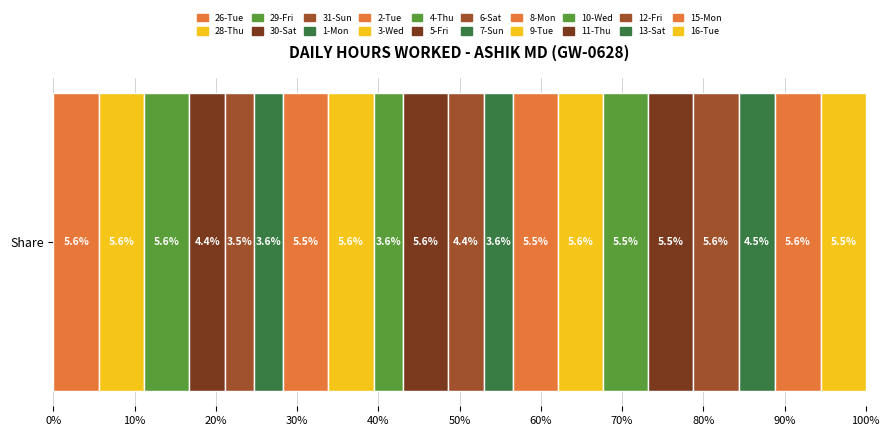

Count the number of data series in this chart.

20